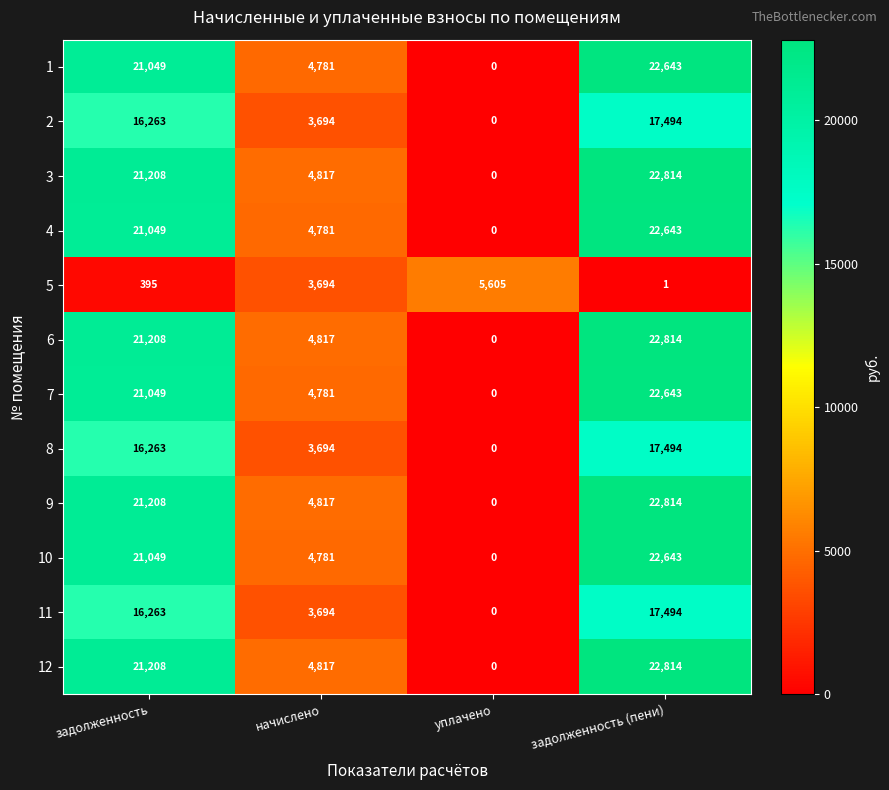

What is the difference between the second highest and minimum values in the 3 series?

21208